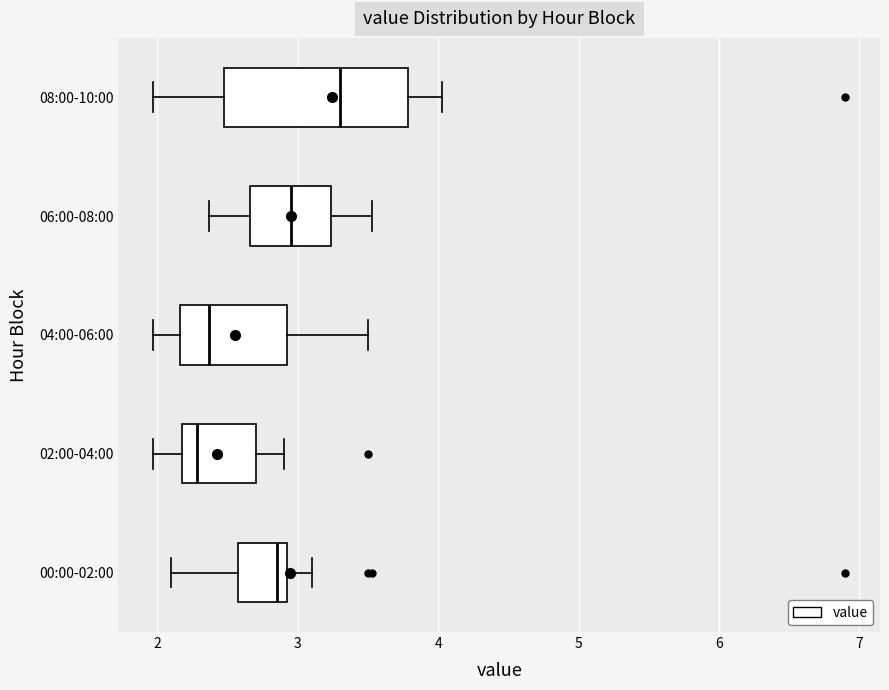

Where does the right whisker of the box for 00:00-02:00 end on the x-axis? The values are not printed on the chart, so give them approximately, as read against the axis.

3.1